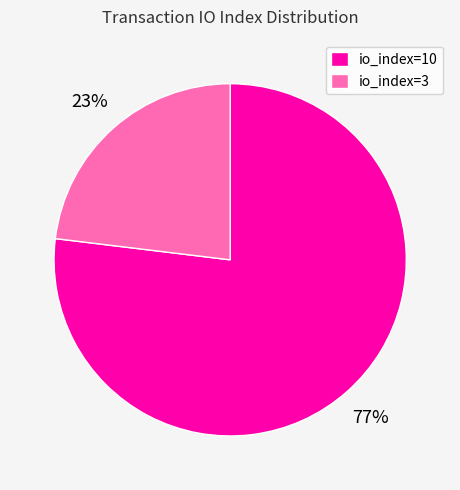

The io_index=10 slice represents 77% of the pie. True or false?

True